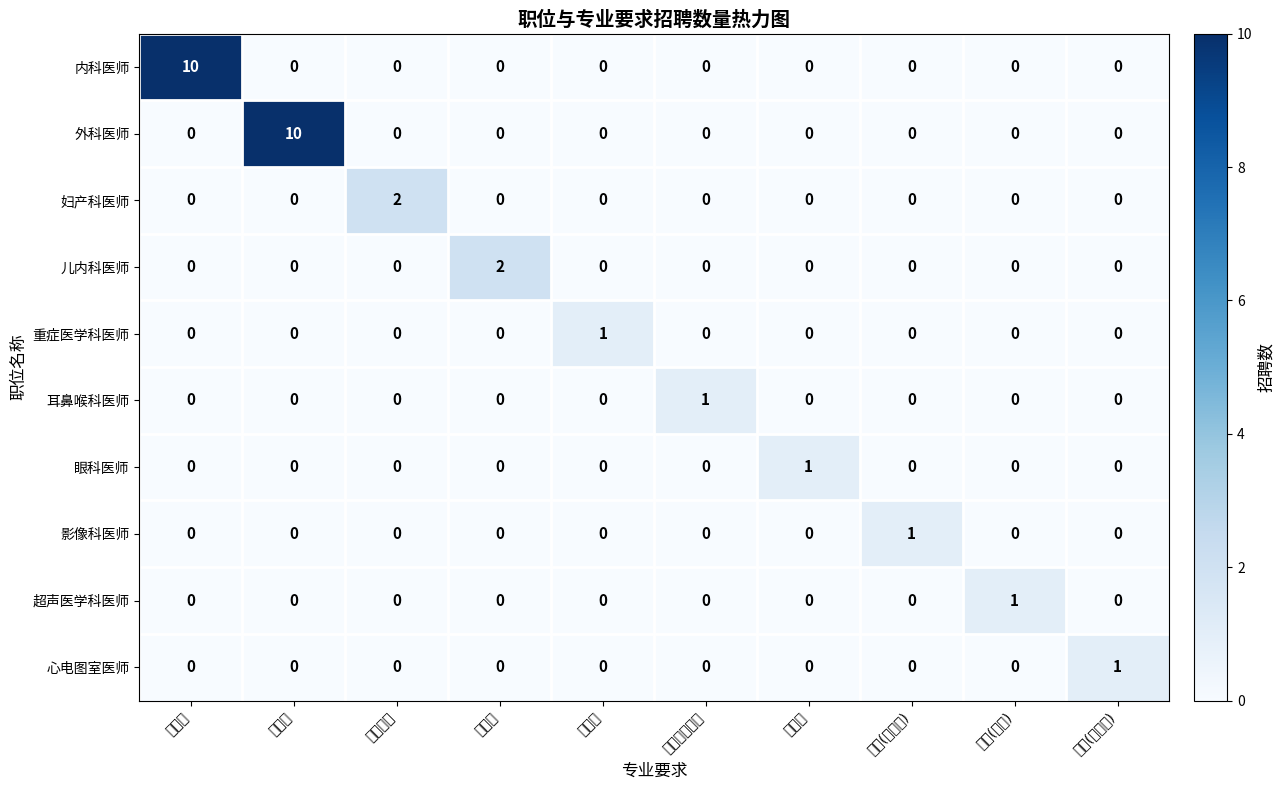

Which series changed the most between 外科学 and 影像(影像科)?

外科医师